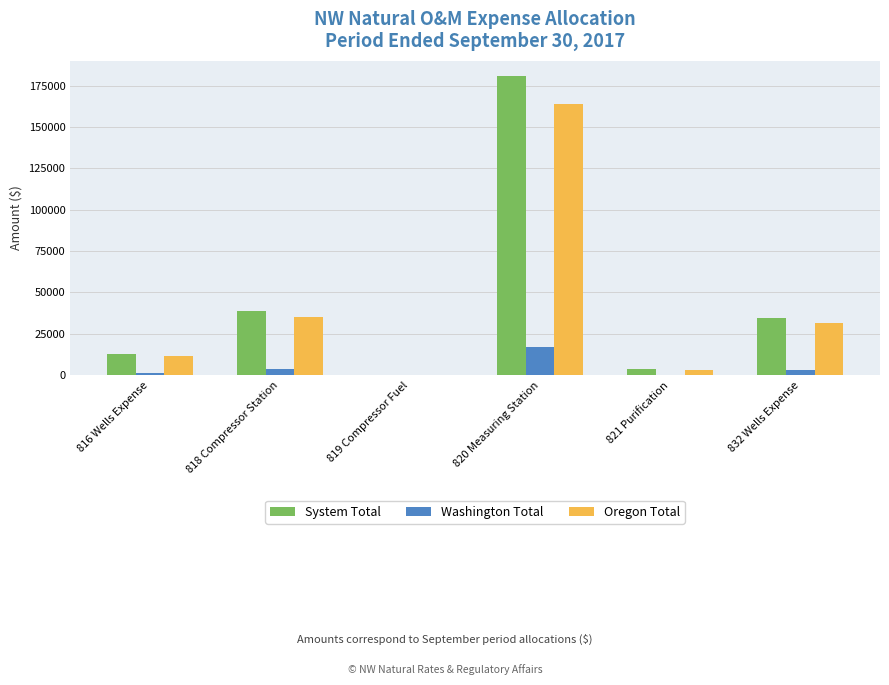

How many distinct data groups are displayed?

3